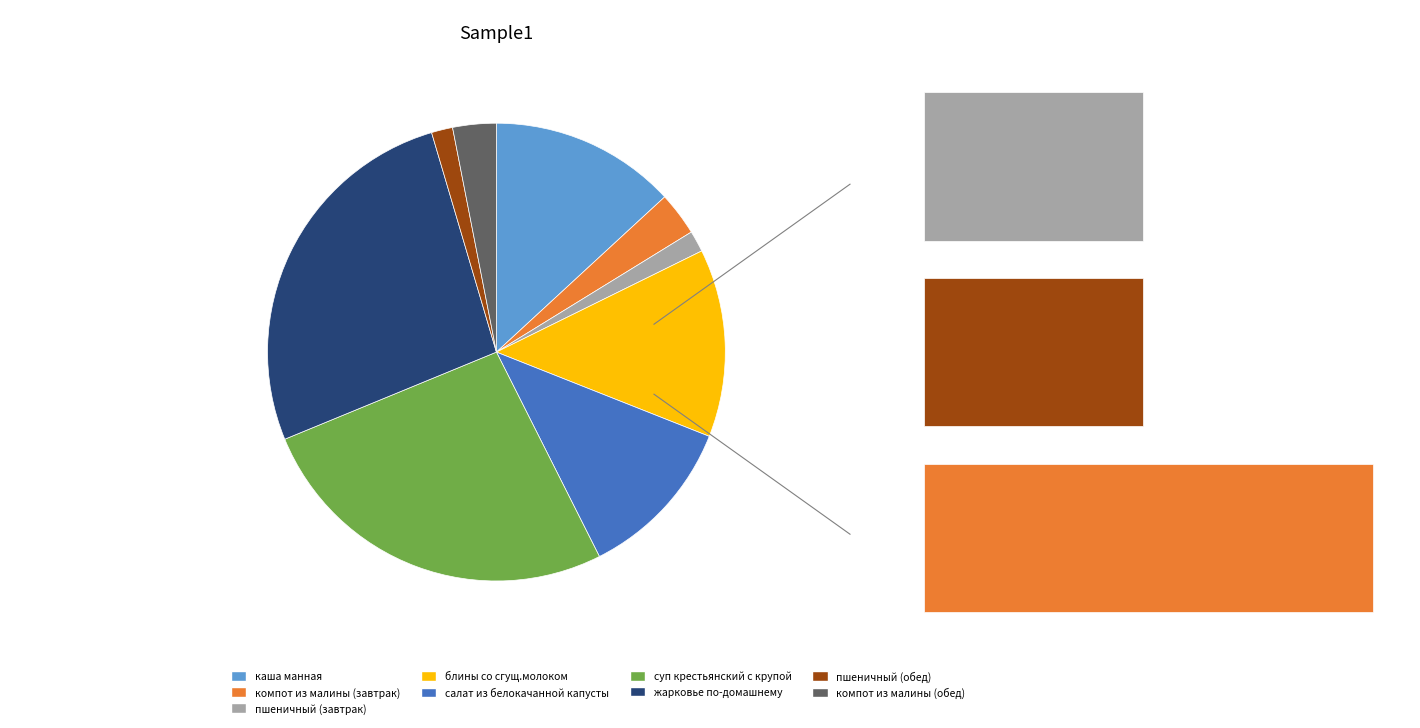

How many segments does this pie chart have?

9